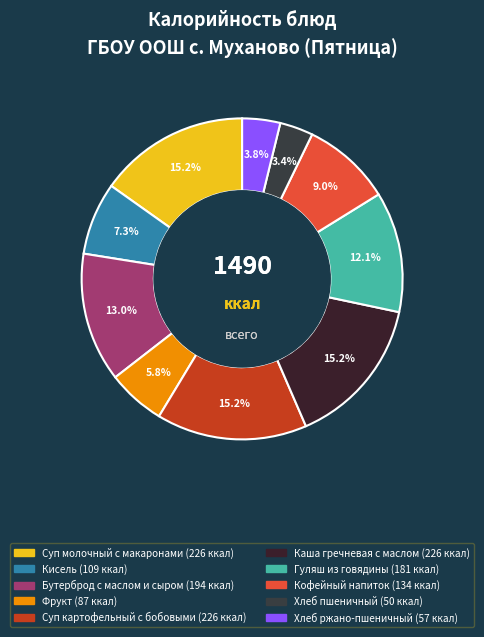

Is it true that Хлеб пшеничный is 3% of the pie?

True